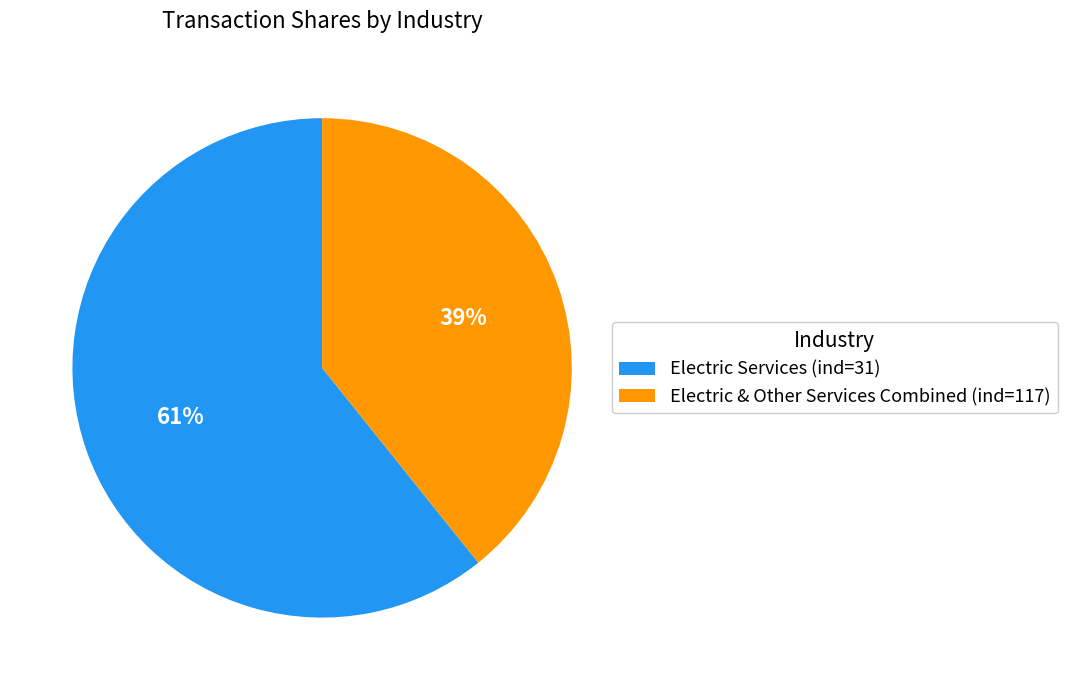

The Electric Services (ind=31) slice represents 61% of the pie. True or false?

True